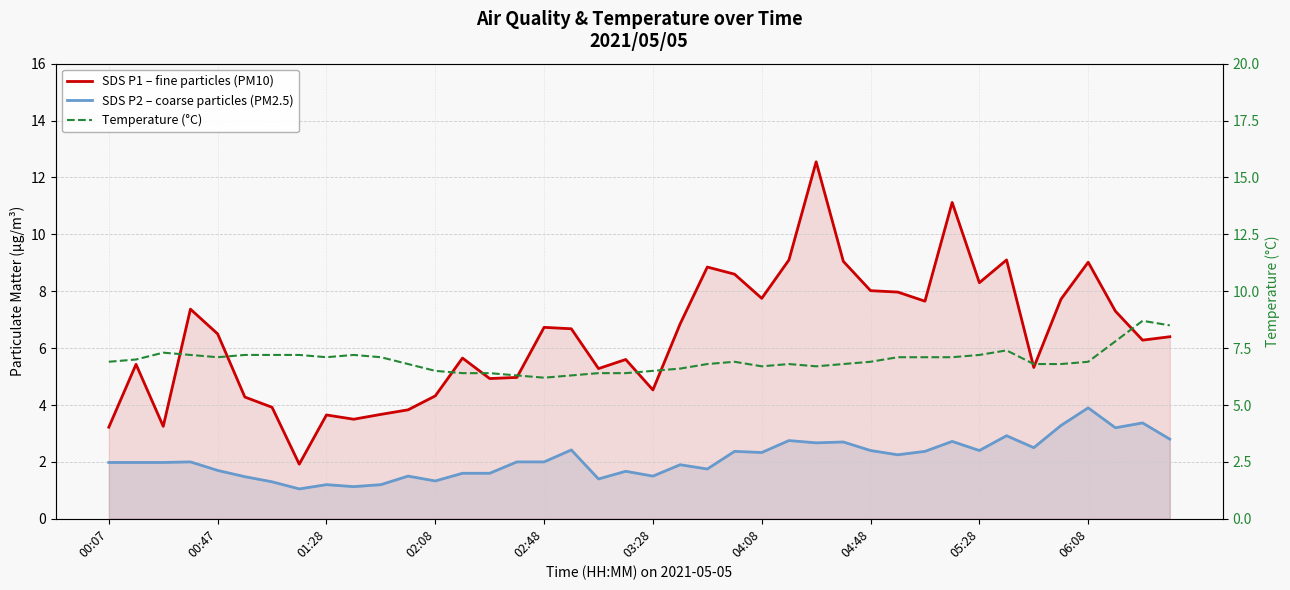

What is the difference between the maximum and minimum values in the SDS P2 – coarse particles (PM2.5) series?

2.8